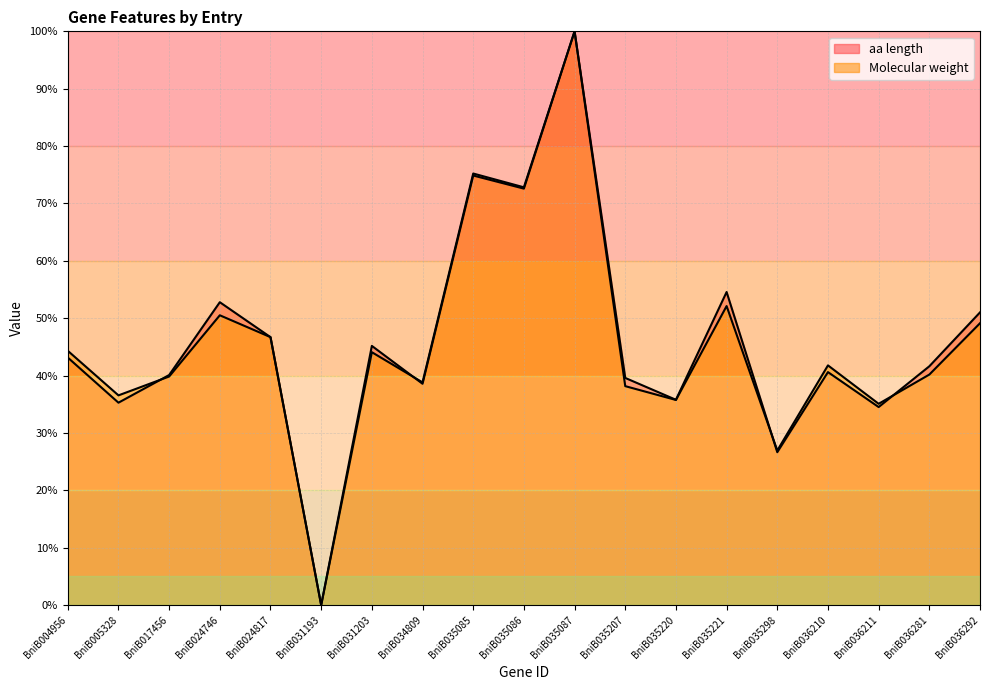

List the series in order of their overall mean, highest first.

aa length, Molecular weight